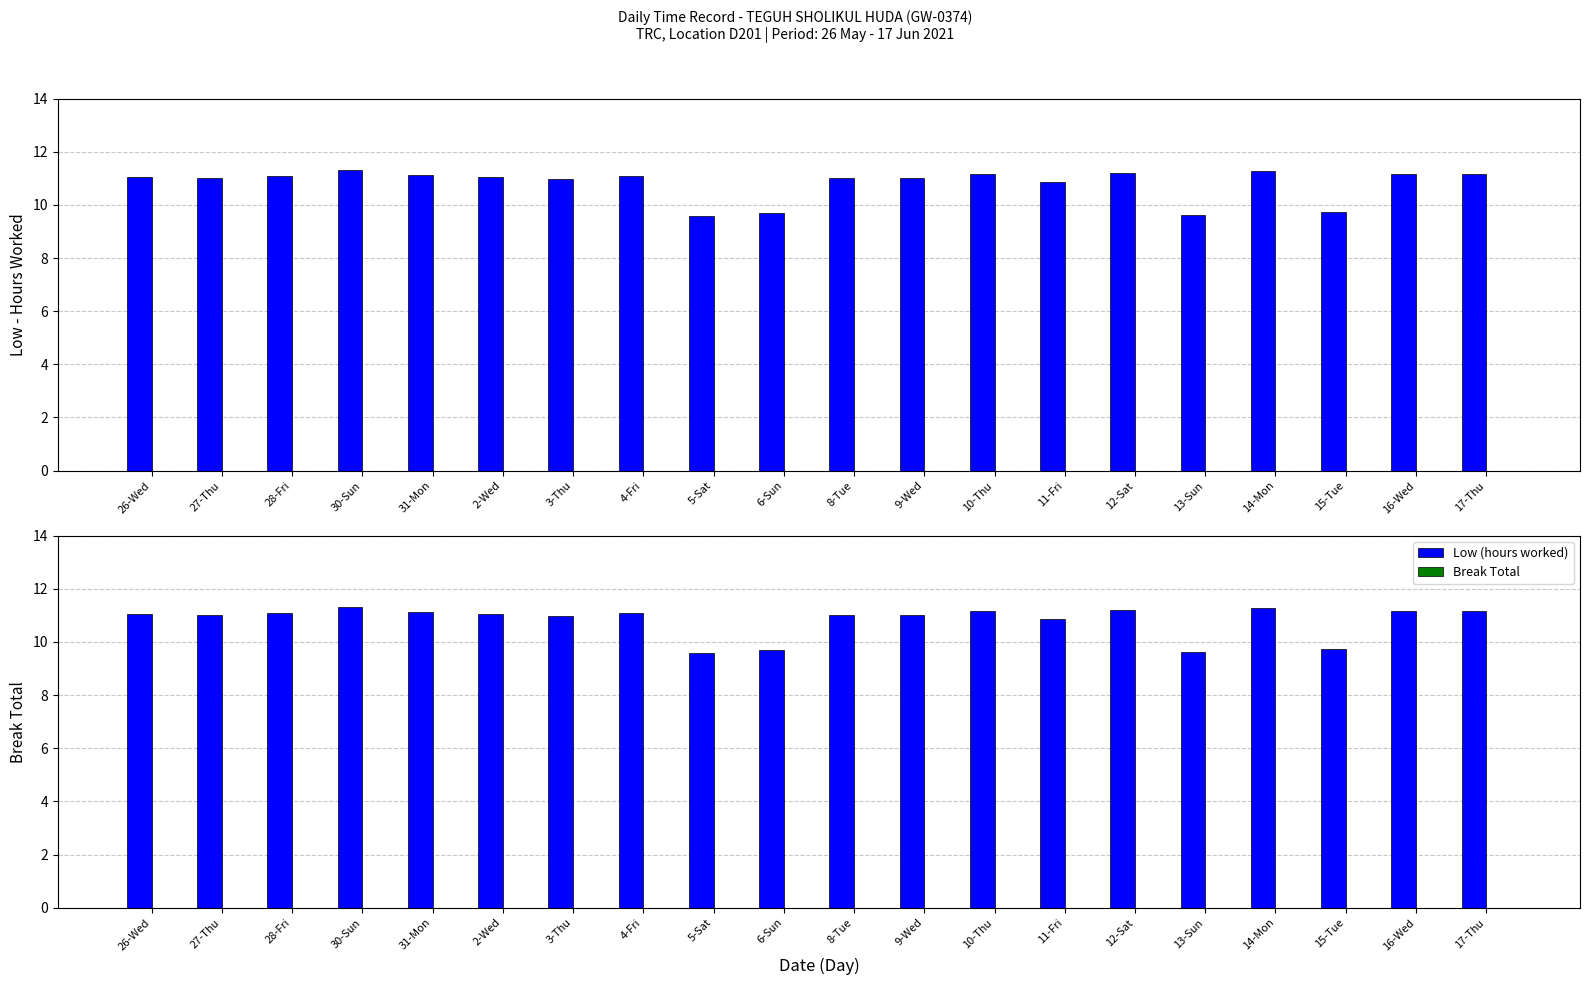

List the series in order of their overall mean, lowest first.

Break Total, Low (hours worked)